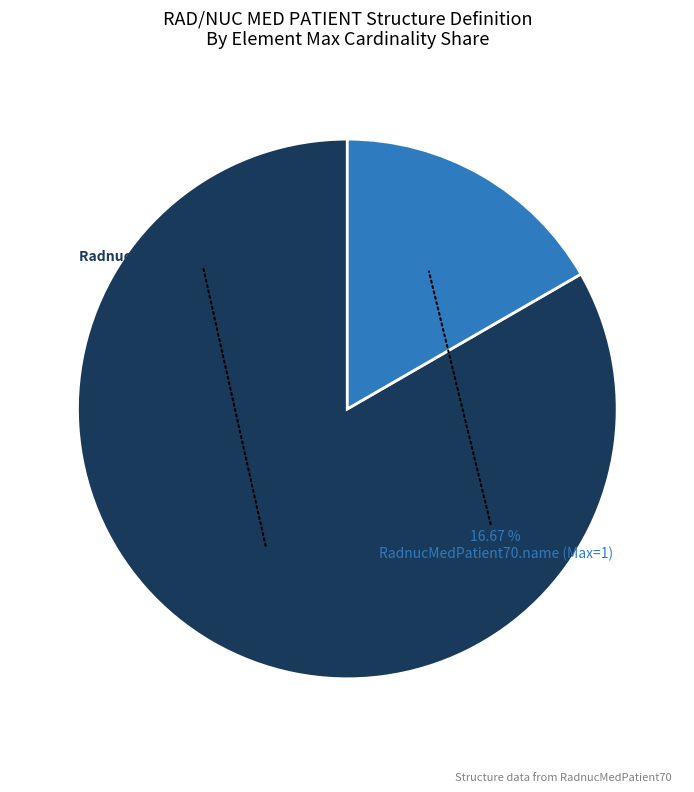

To the nearest percent, what is the difference between the largest and smallest slice percentages?

67%